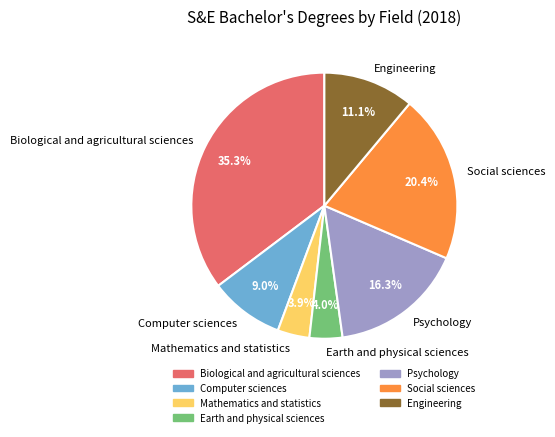

To the nearest percent, what portion does Mathematics and statistics represent?

4%